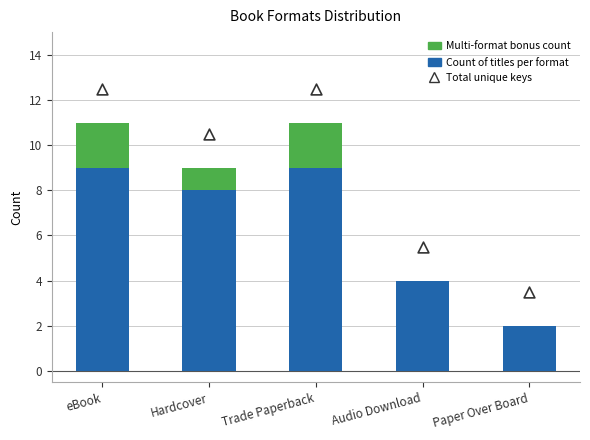

At how many categories does at least one series exceed 11?

2